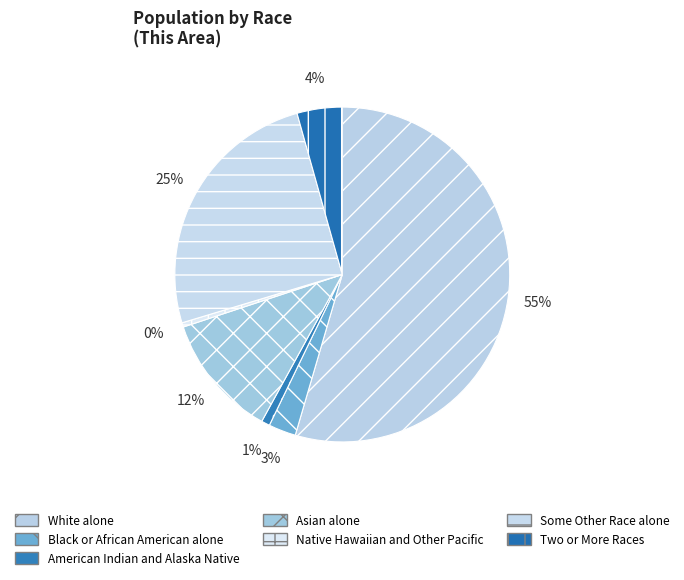

How many segments does this pie chart have?

7